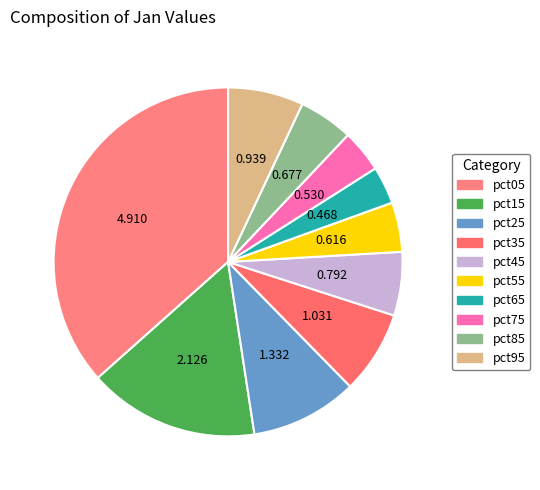

Rank the categories by value from lowest to highest.

pct65, pct75, pct55, pct85, pct45, pct95, pct35, pct25, pct15, pct05